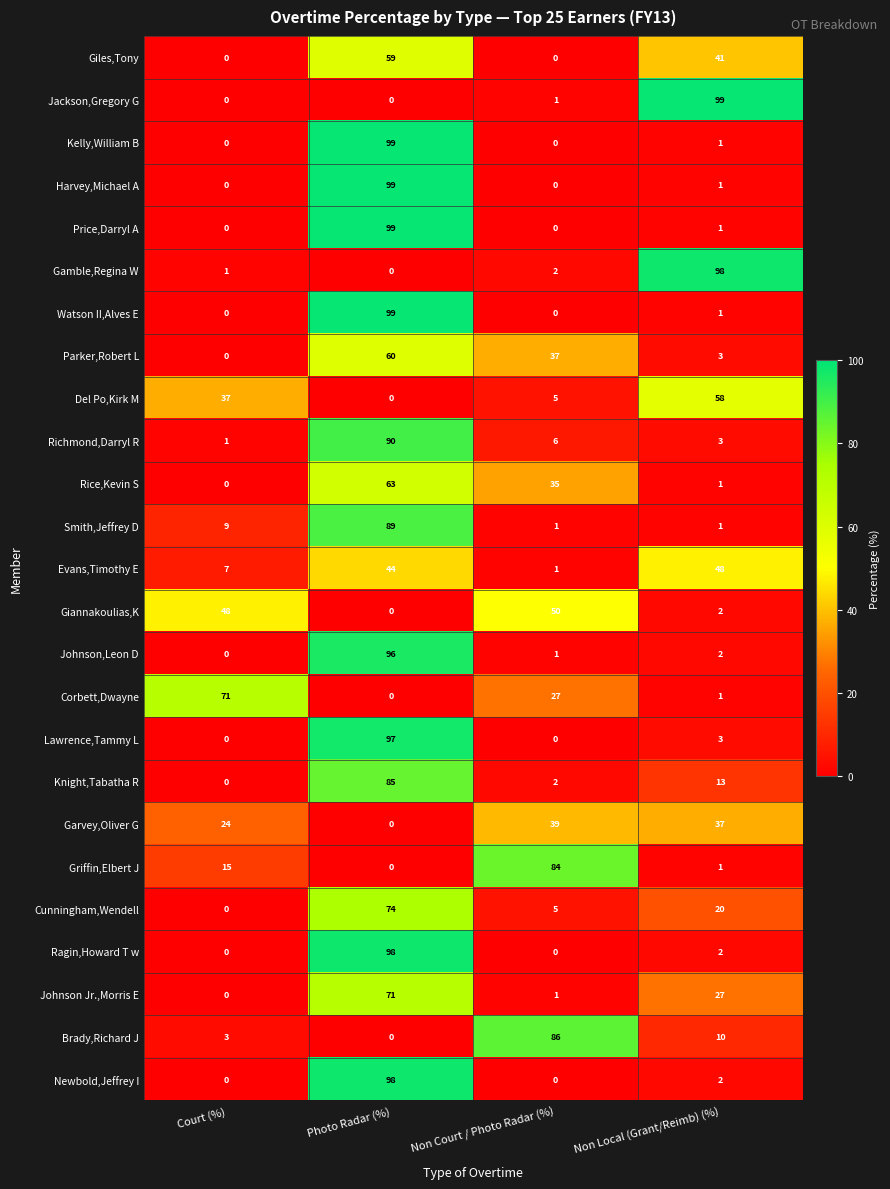

What is the difference between the Evans,Timothy E values at Court (%) and Non Court / Photo Radar (%)?

6